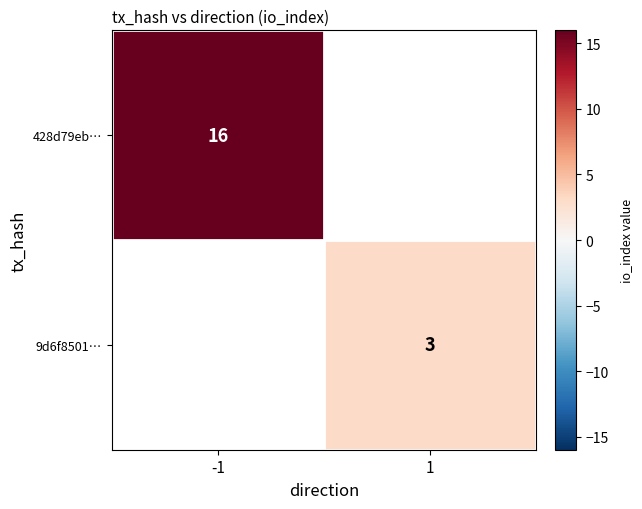

The value of 428d79eb… at -1 is 9.7. True or false?

False